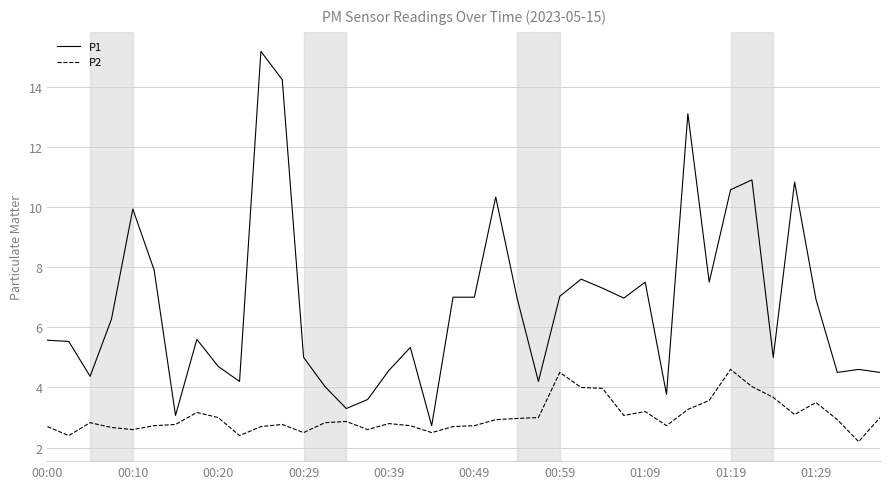

Which series has the widest spread of values?

P1